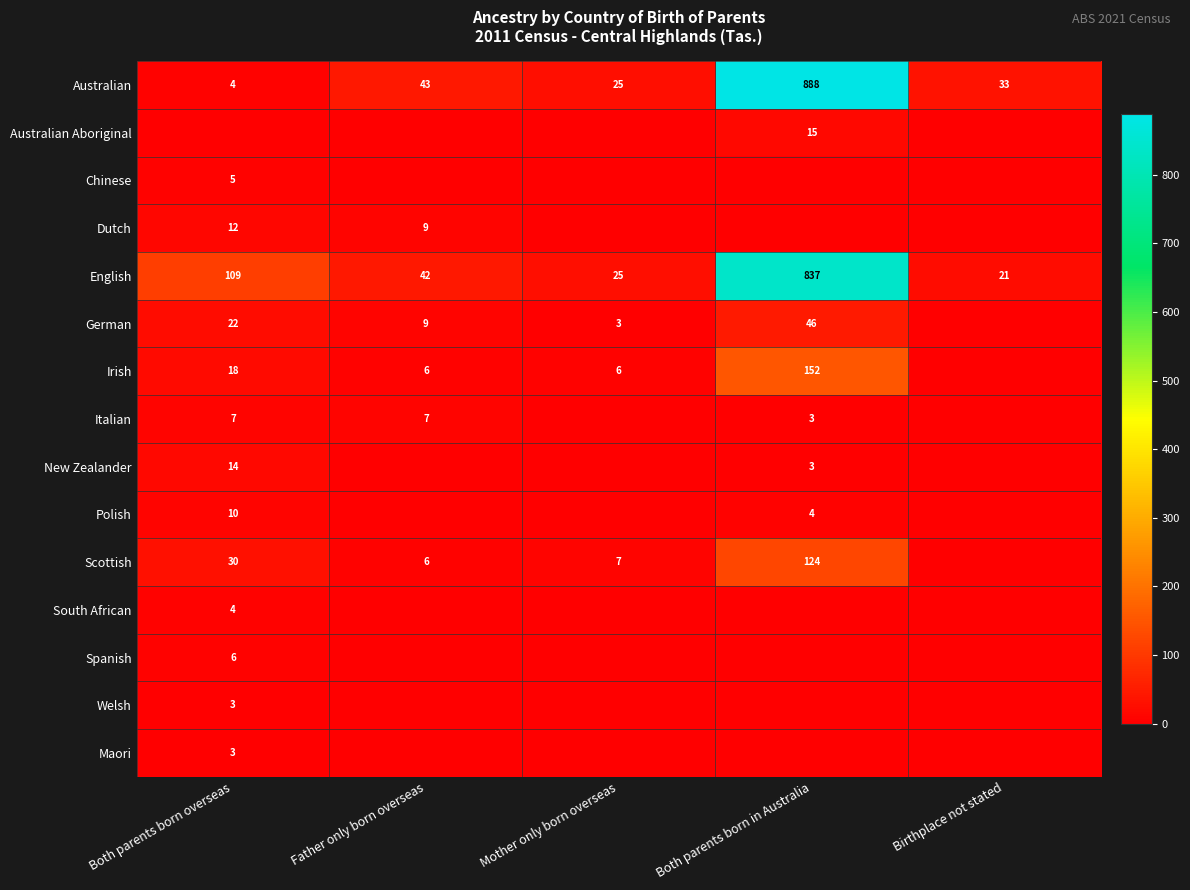

The value of New Zealander at Both parents born overseas is 5. True or false?

False